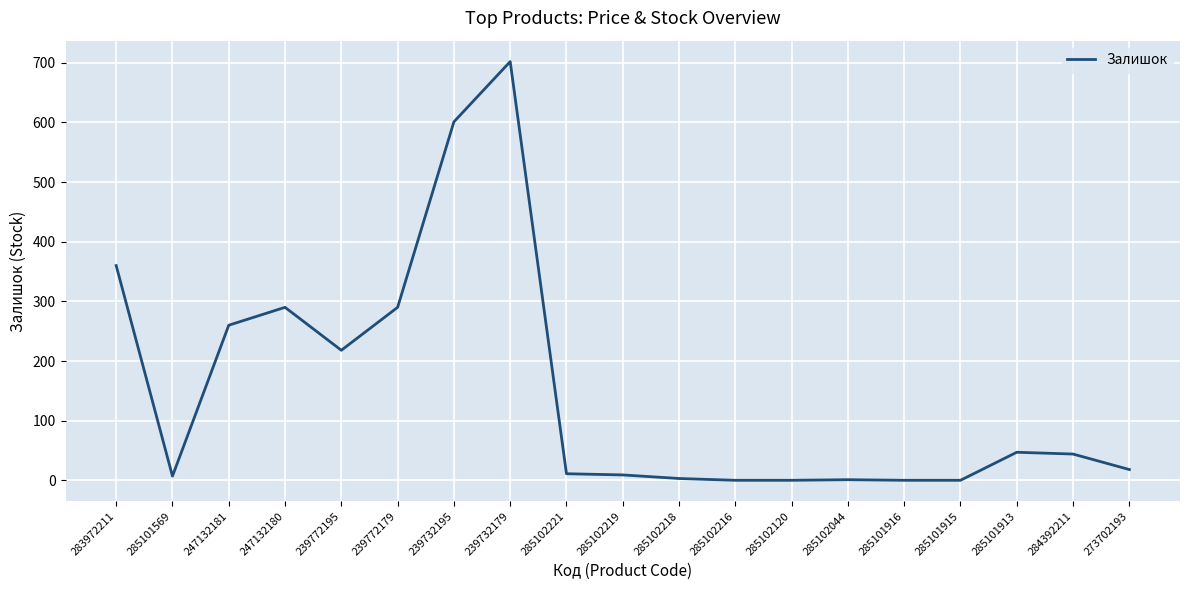

The chart shows a value of 1 at 285102044. True or false?

True